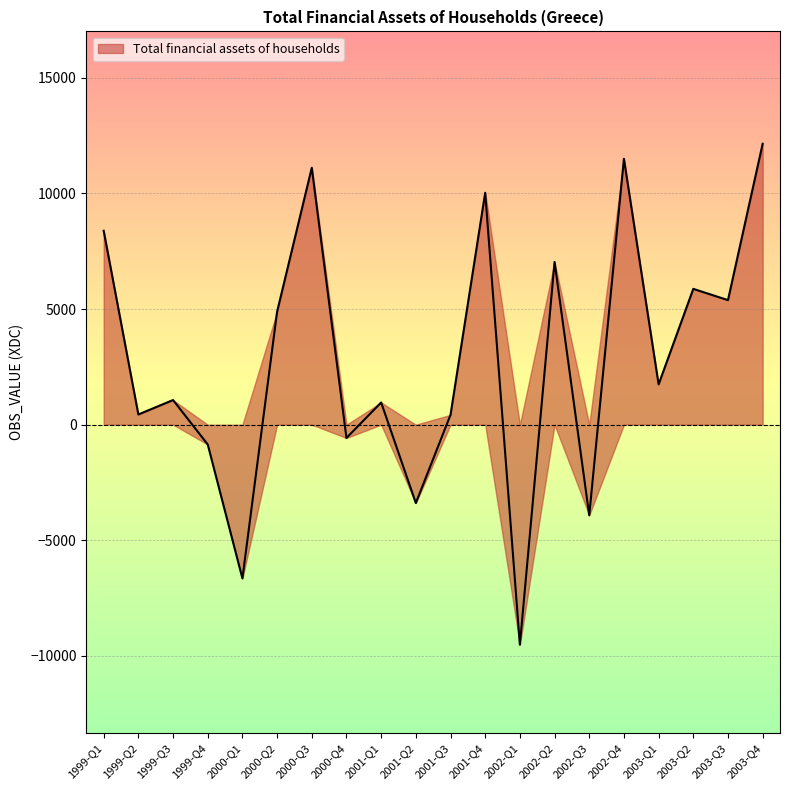

What is the sum of all values?

56076.5